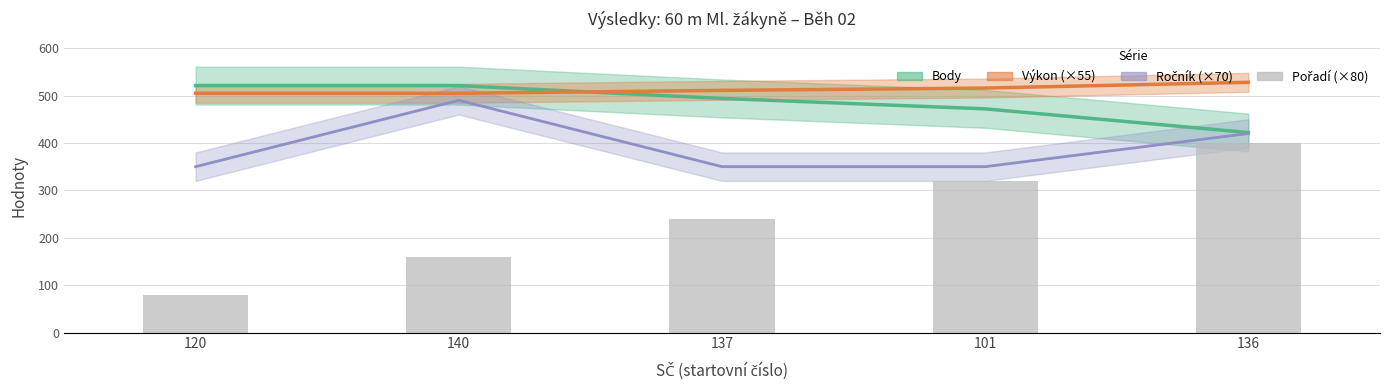

How many values are below 240?

2